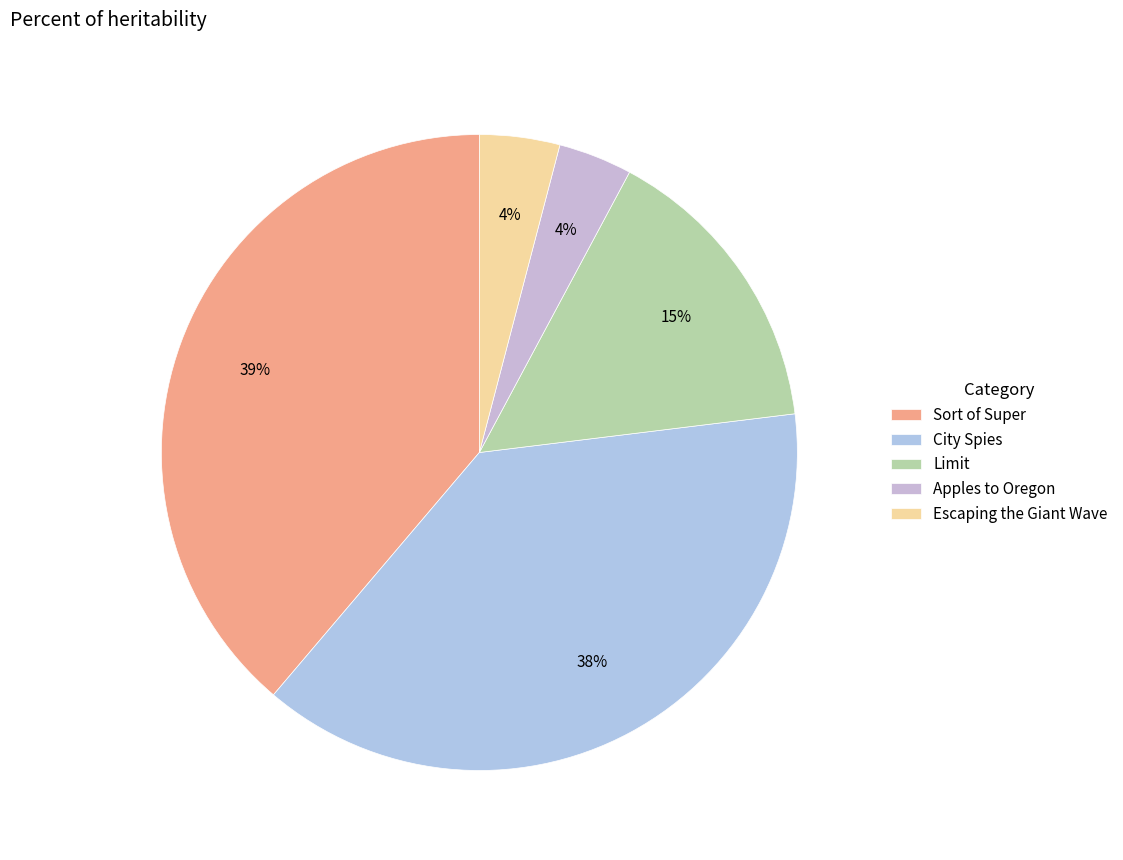

To the nearest percent, what is the difference between the Apples to Oregon and City Spies slice percentages?

34%